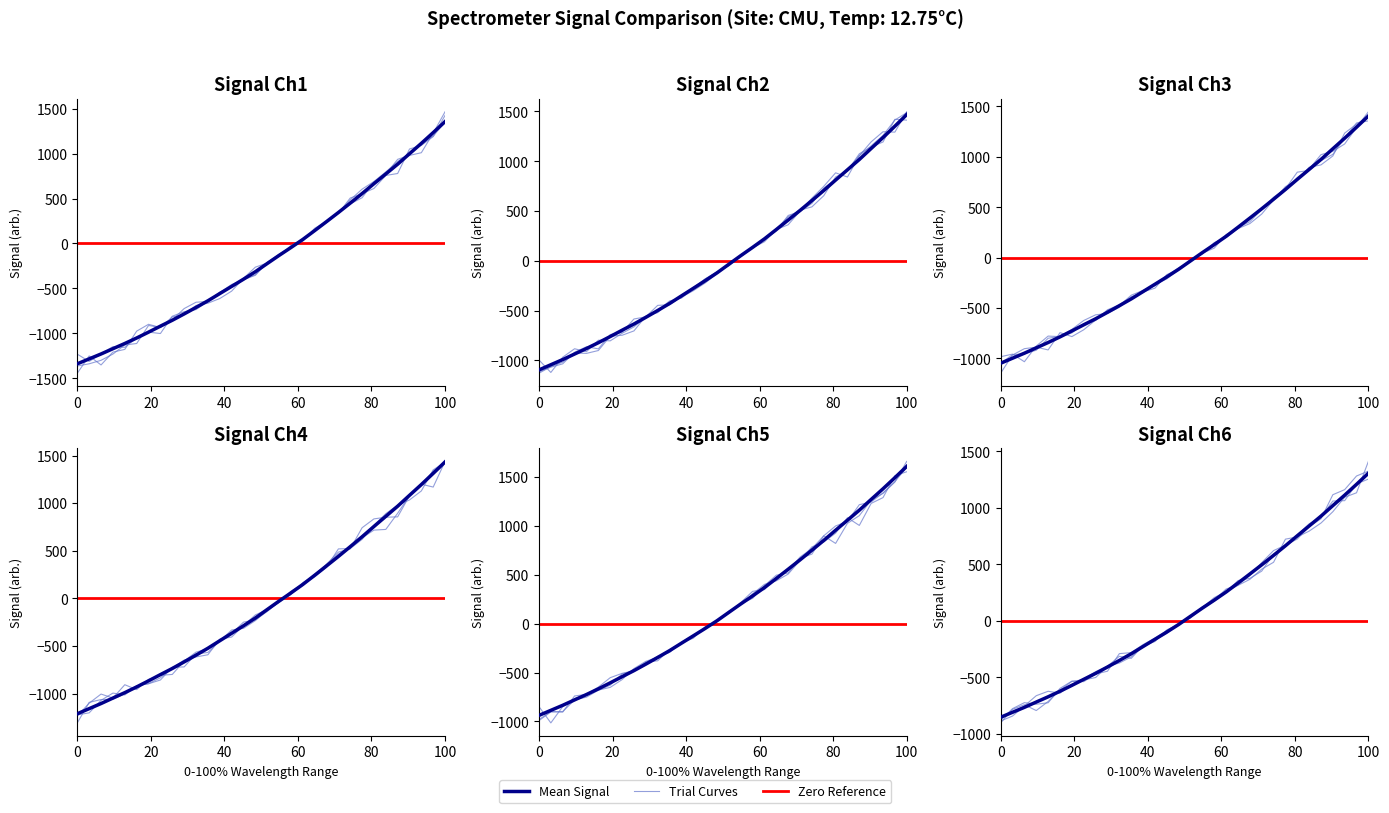

Where is the data nearest to the value 8?

221.6902